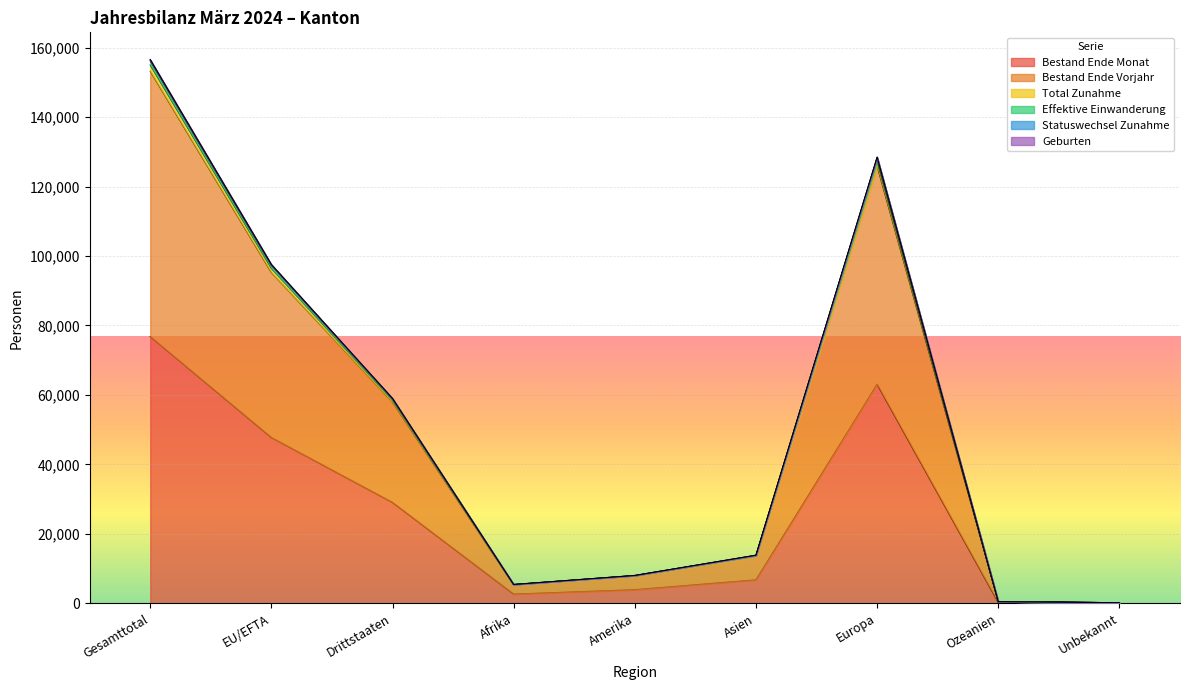

What is the approximate value of Total Zunahme at Drittstaaten, to the nearest 50?

59000